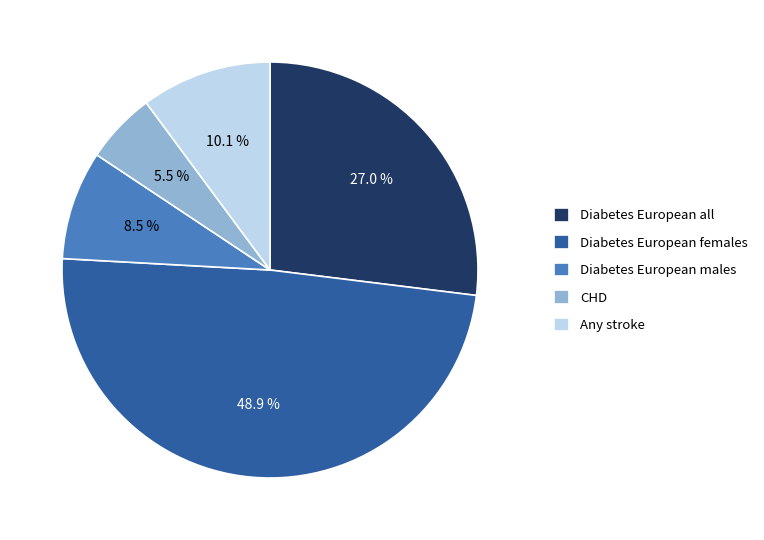

Which has a higher value, CHD or Diabetes European males?

Diabetes European males